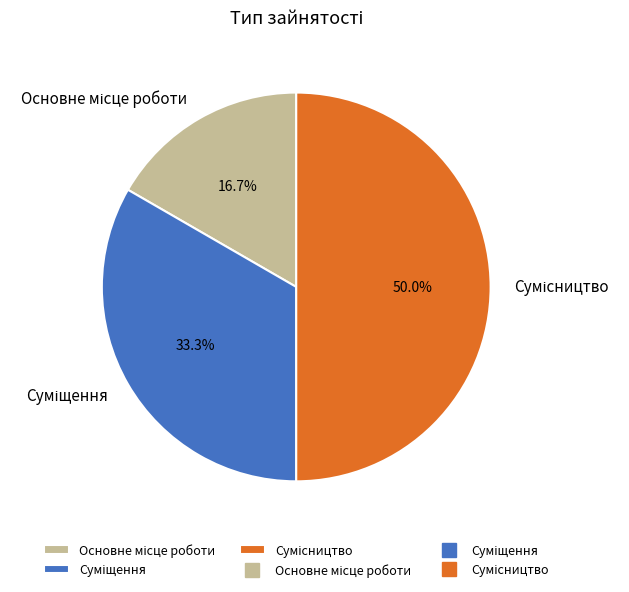

To the nearest percent, what is the average slice percentage?

33%